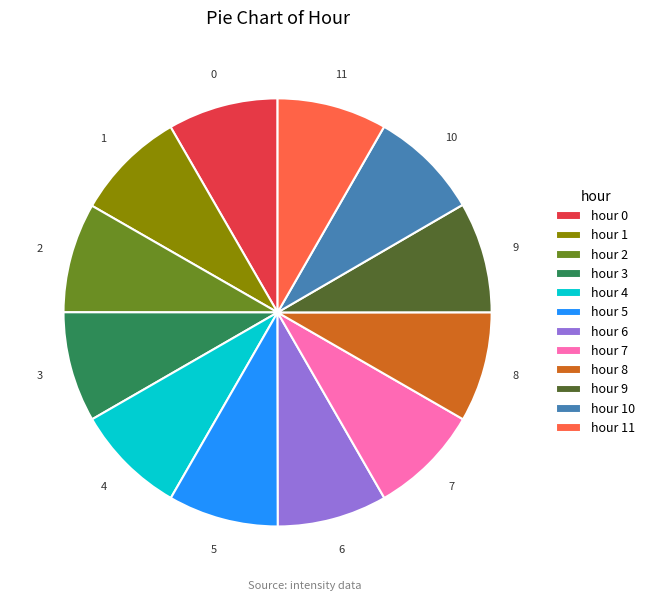

What is the ratio of the value at hour 0 to the value at hour 8?

1.0